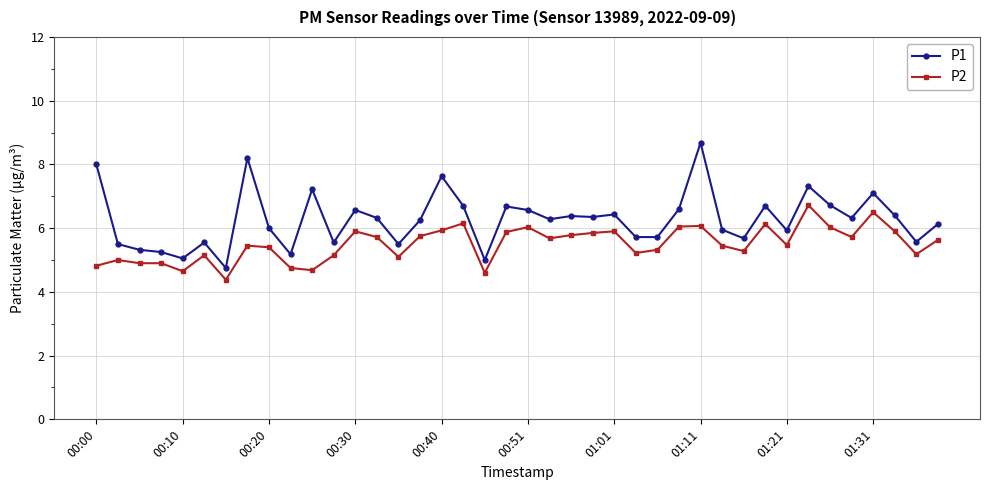

True or false: P1 and P2 cross at least once.

False